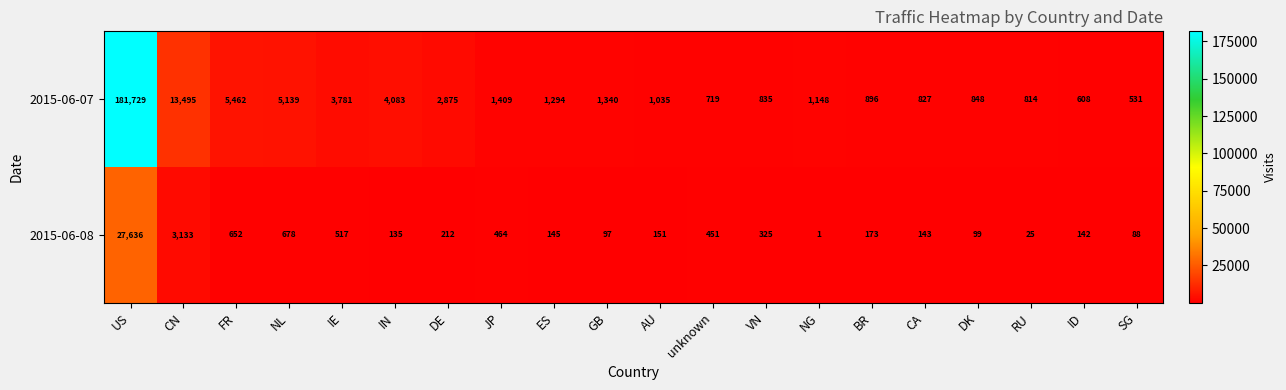

What is the minimum value shown in the chart?

1